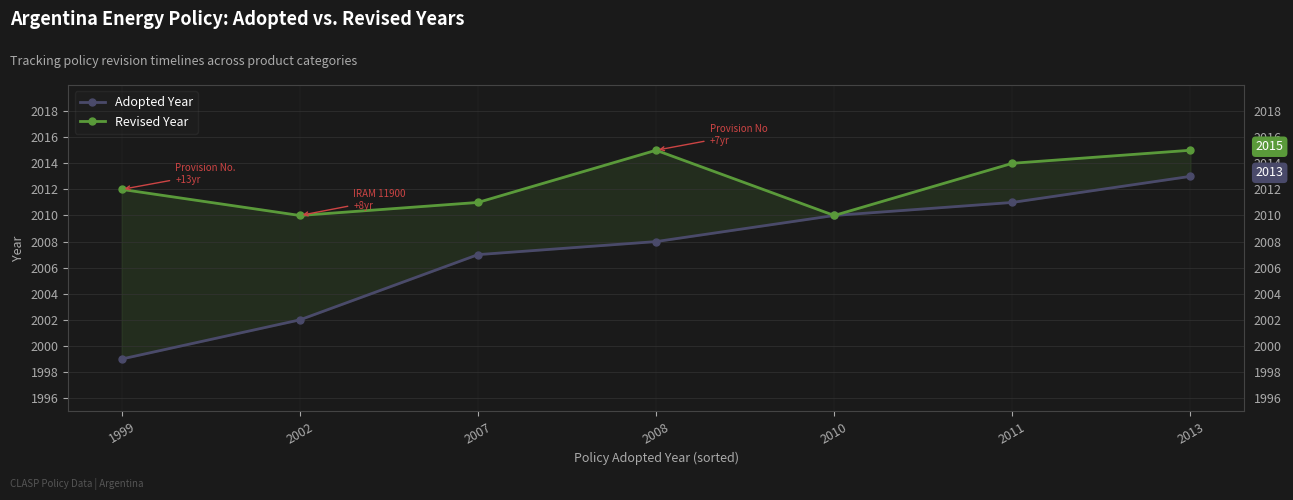

True or false: Revised Year has a value of 2010 at 2002.

True